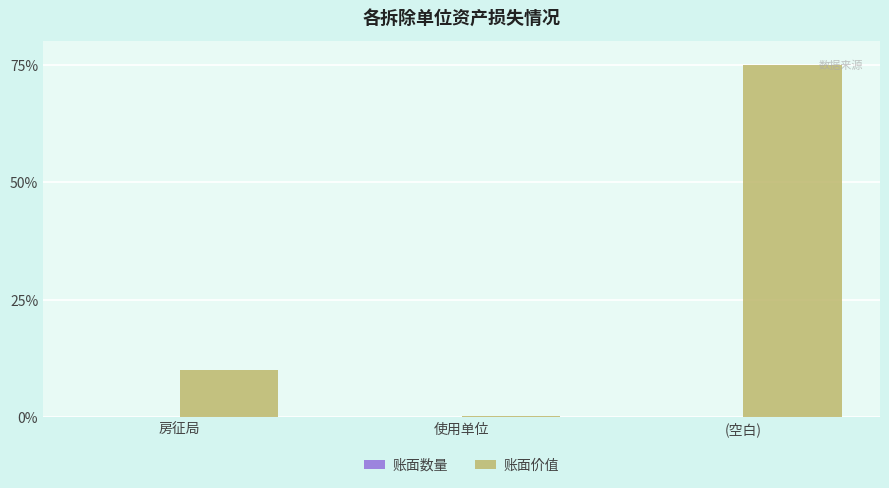

Which series changed the most between 房征局 and 使用单位?

账面价值